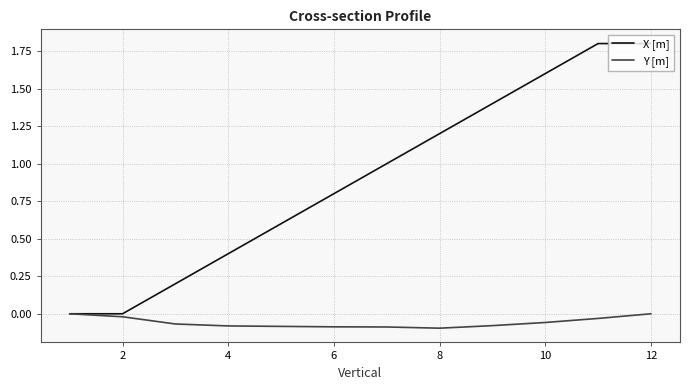

Which series has the widest spread of values?

X [m]